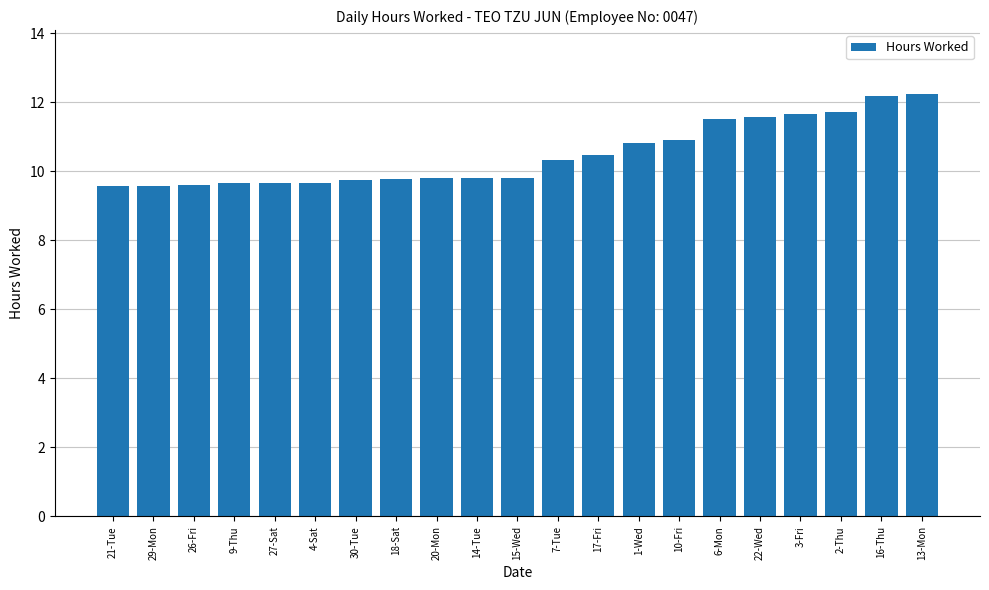

Between 26-Fri and 30-Tue, which is larger?

30-Tue